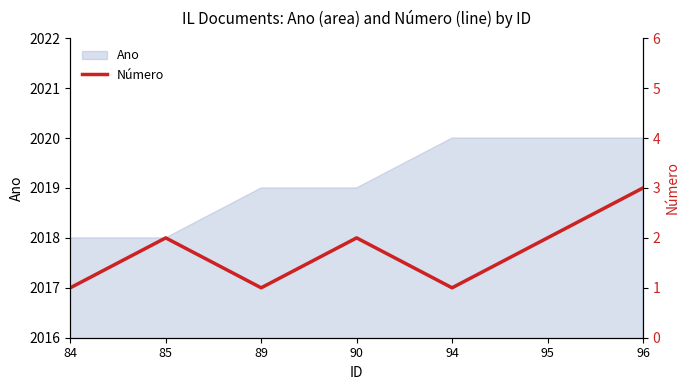

Is it true that the value at 90 is 2?

True